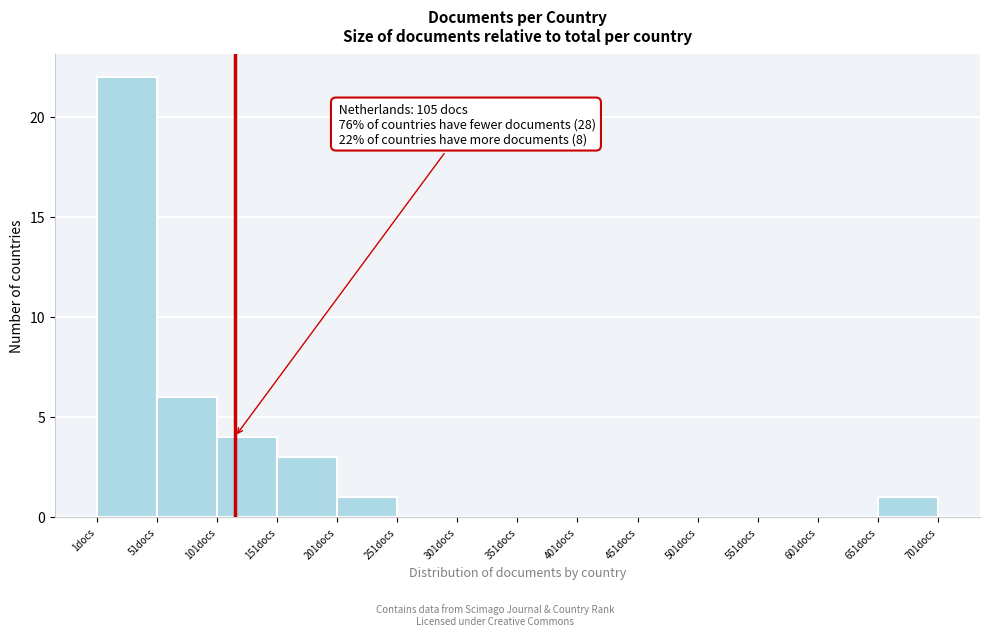

Over which range of the x-axis is the bar tallest?

1 to 51